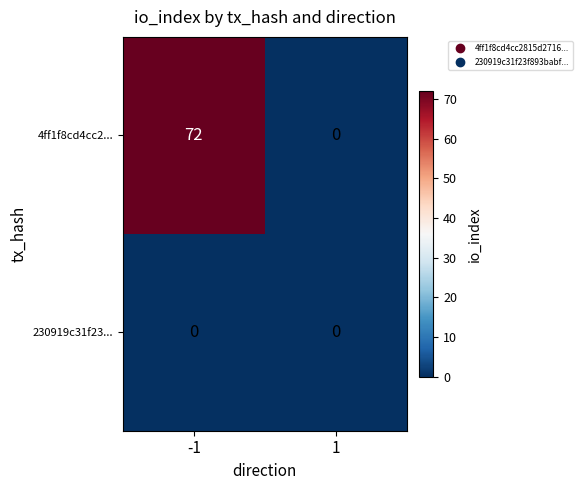

What is the difference between the 4ff1f8cd4cc2... values at -1 and 1?

72